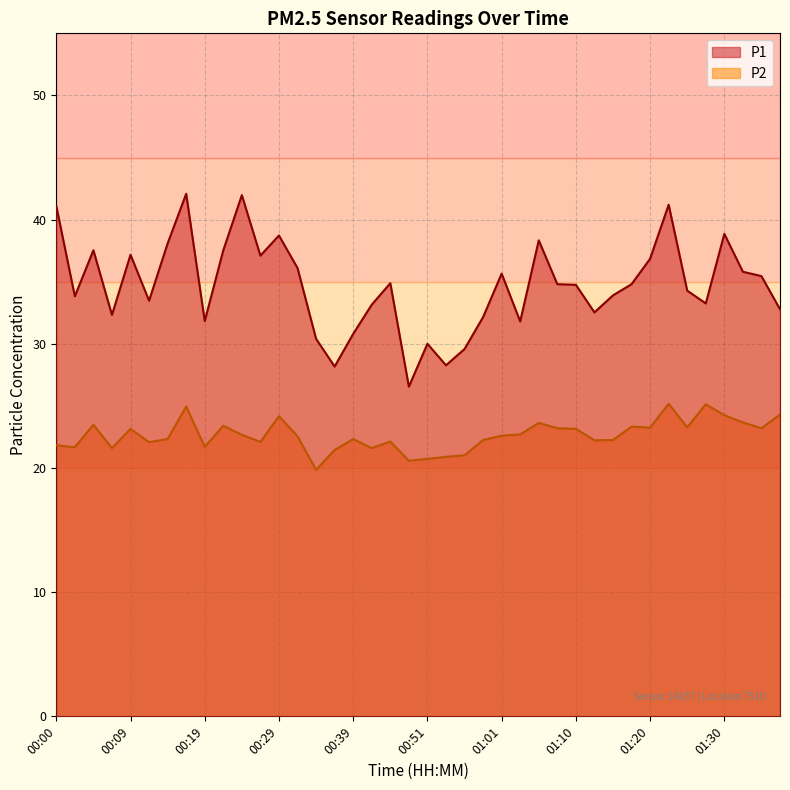

Which series has the largest range (max minus min)?

P1